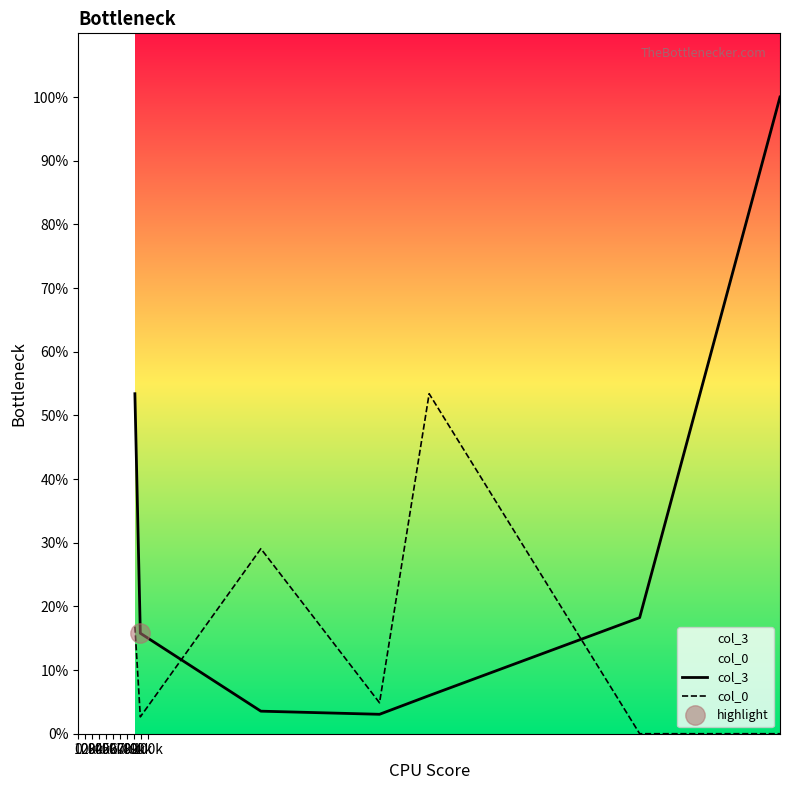

True or false: col_0 and col_3 intersect in this chart.

True